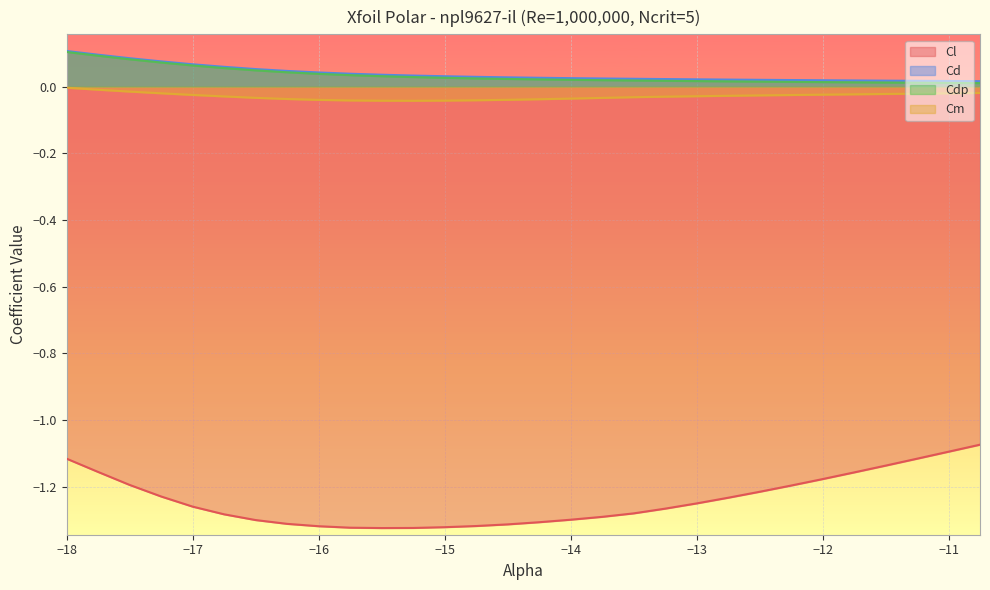

What is the sum of all Cm values?

-0.9